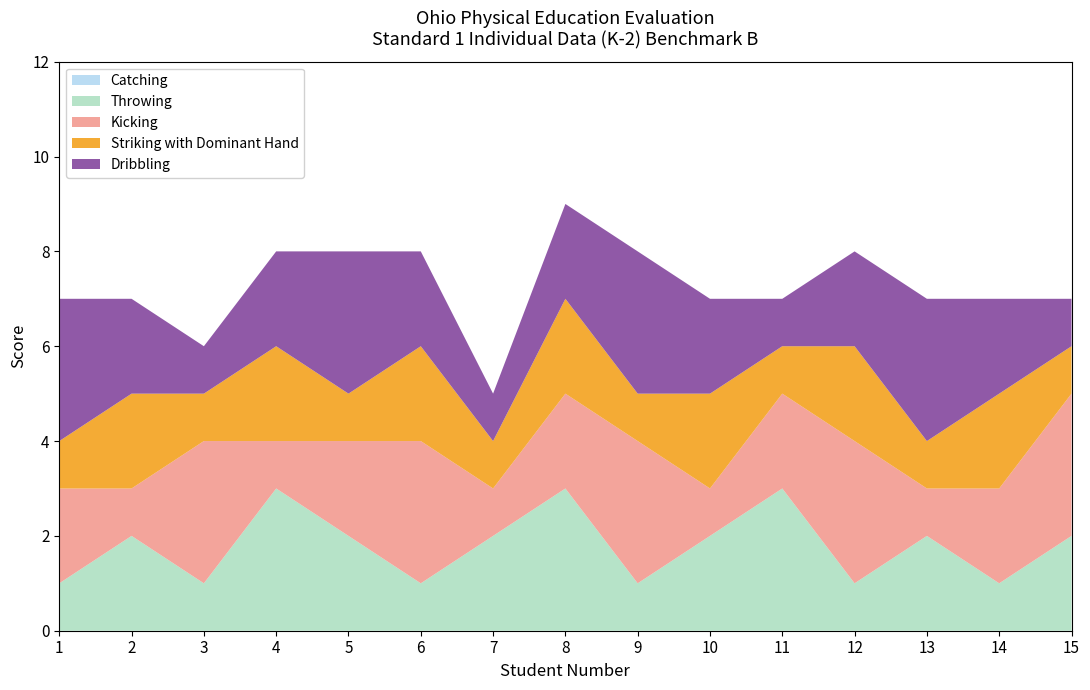

Reading left to right, transcribe all the data shown in this chart.

Catching: 1=0	2=0	3=0	4=0	5=0	6=0	7=0	8=0	9=0	10=0	11=0	12=0	13=0	14=0	15=0
Throwing: 1=1	2=2	3=1	4=3	5=2	6=1	7=2	8=3	9=1	10=2	11=3	12=1	13=2	14=1	15=2
Kicking: 1=2	2=1	3=3	4=1	5=2	6=3	7=1	8=2	9=3	10=1	11=2	12=3	13=1	14=2	15=3
Striking with Dominant Hand: 1=1	2=2	3=1	4=2	5=1	6=2	7=1	8=2	9=1	10=2	11=1	12=2	13=1	14=2	15=1
Dribbling: 1=3	2=2	3=1	4=2	5=3	6=2	7=1	8=2	9=3	10=2	11=1	12=2	13=3	14=2	15=1